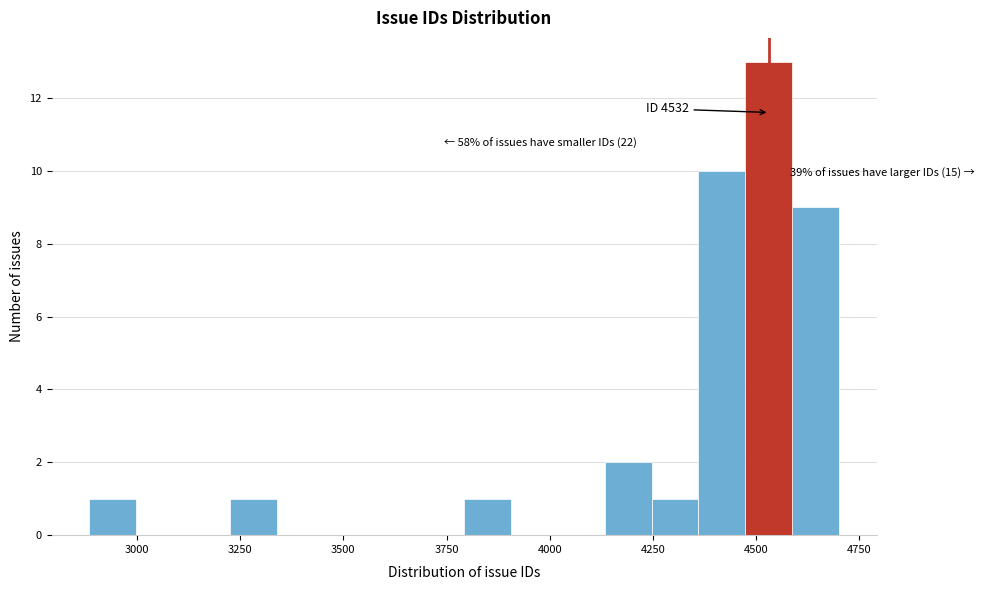

Around what value on the x-axis is the tallest bar? Give the approximate position of its centre, as read against the axis.

4550